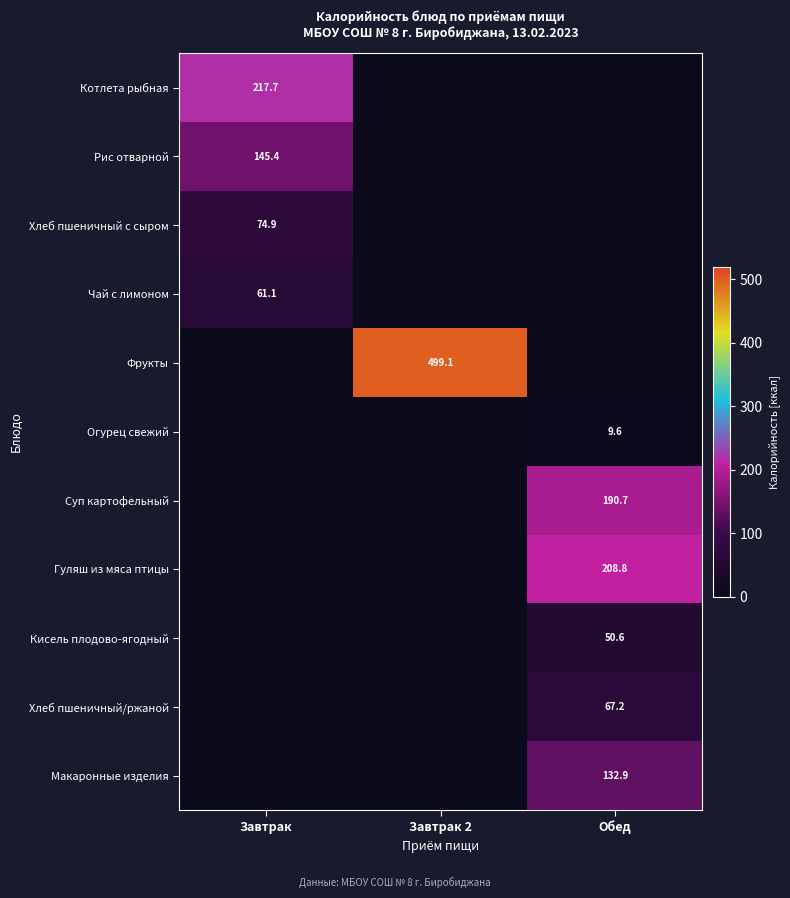

At which category does the chart reach its minimum across all series?

Завтрак 2